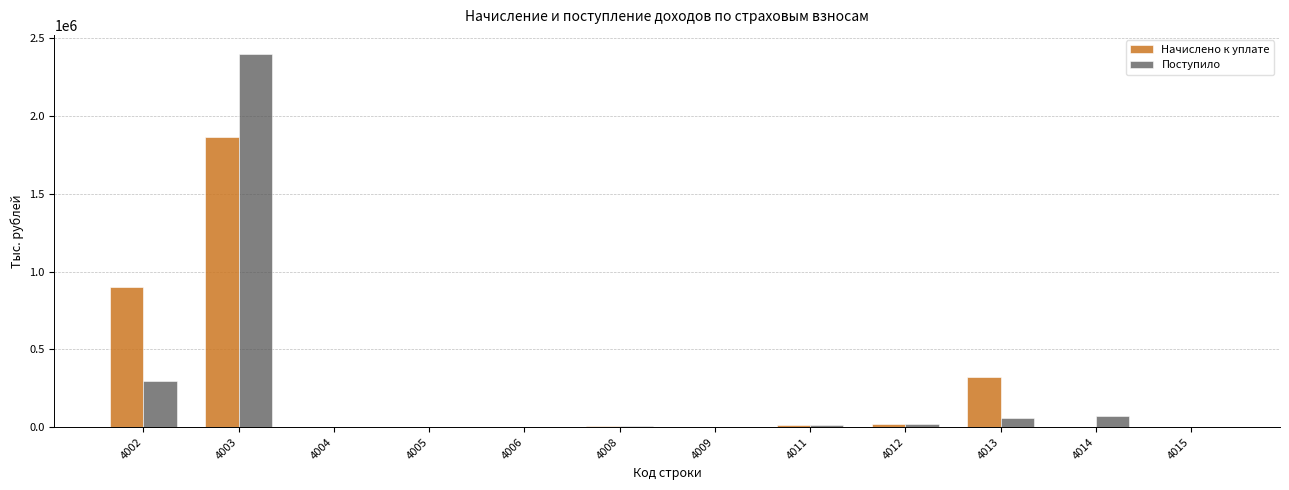

Between 4013 and 4014, which series saw the biggest shift?

Начислено к уплате